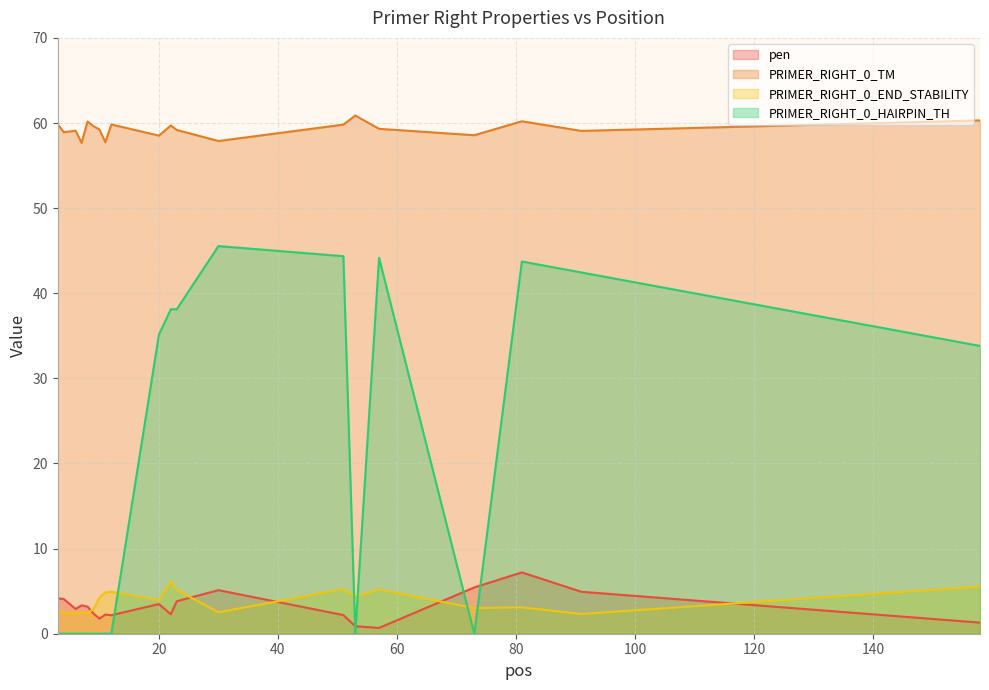

Which label corresponds to the smallest value in the chart?

3